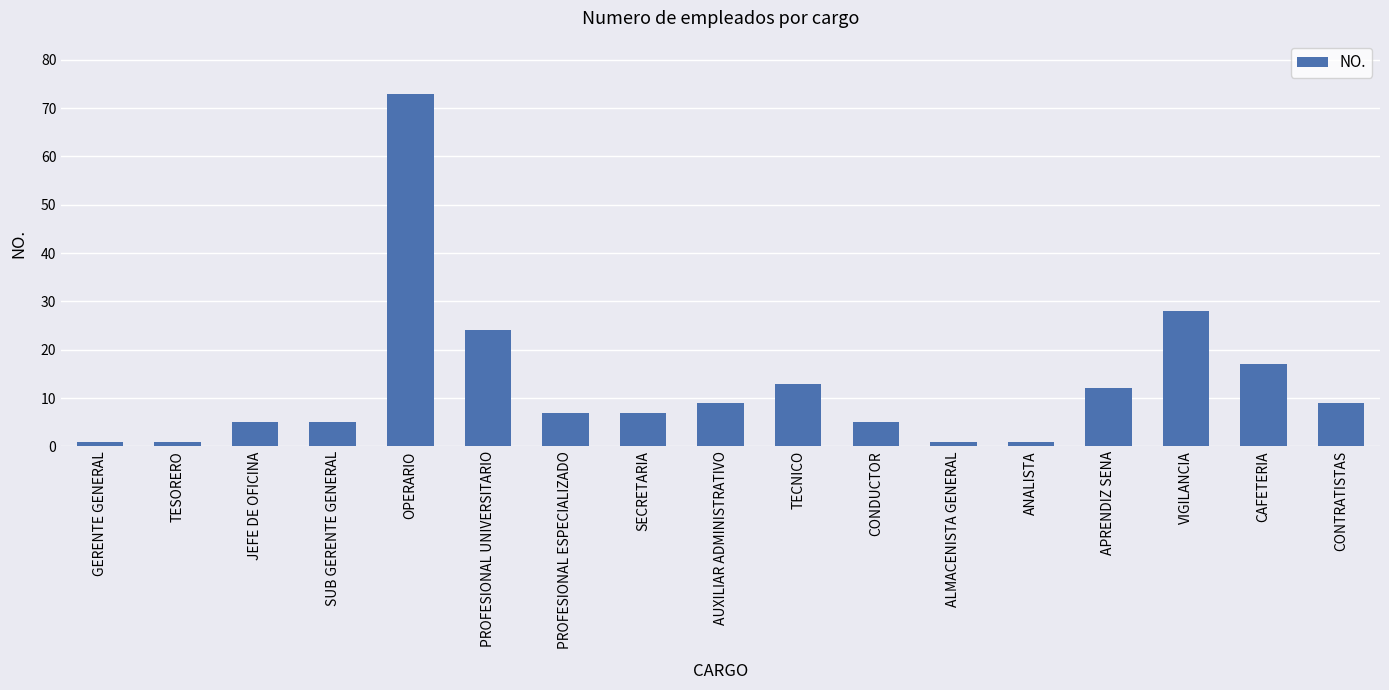

Does the chart contain any negative values?

No